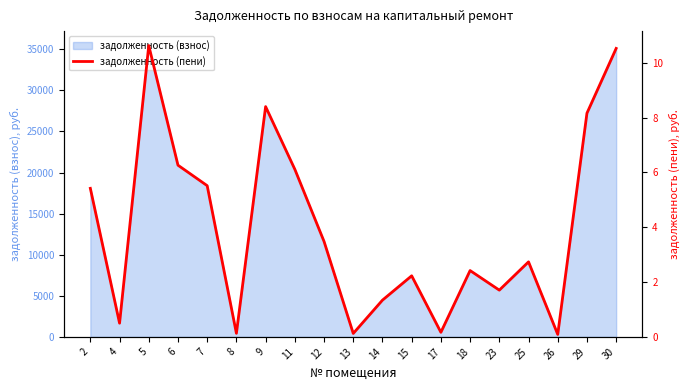

Count the number of categories in the chart.

19